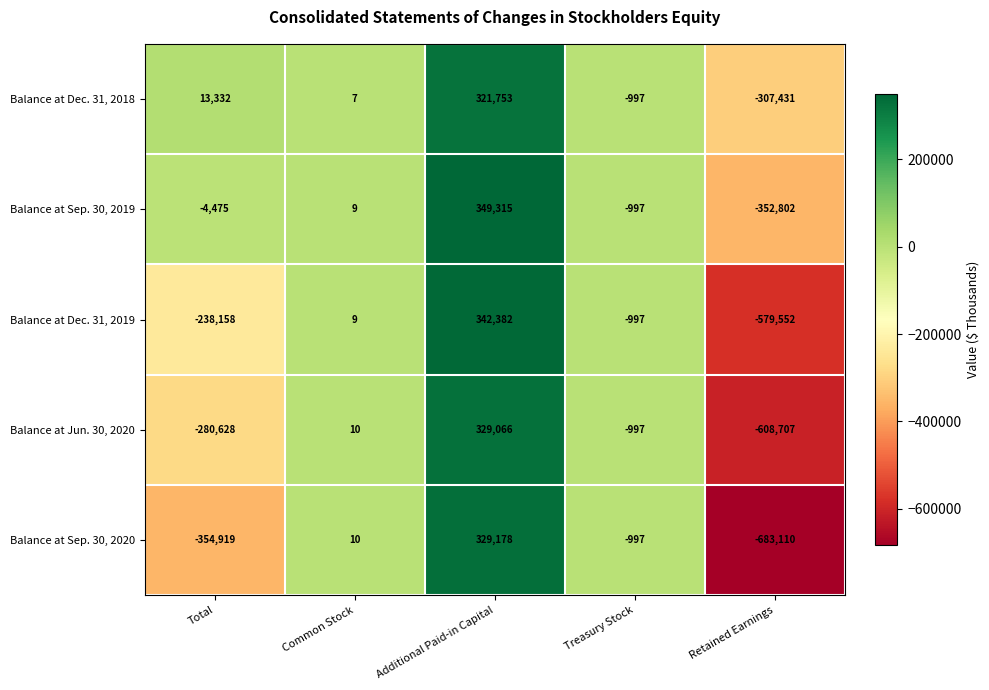

How many distinct data groups are displayed?

5